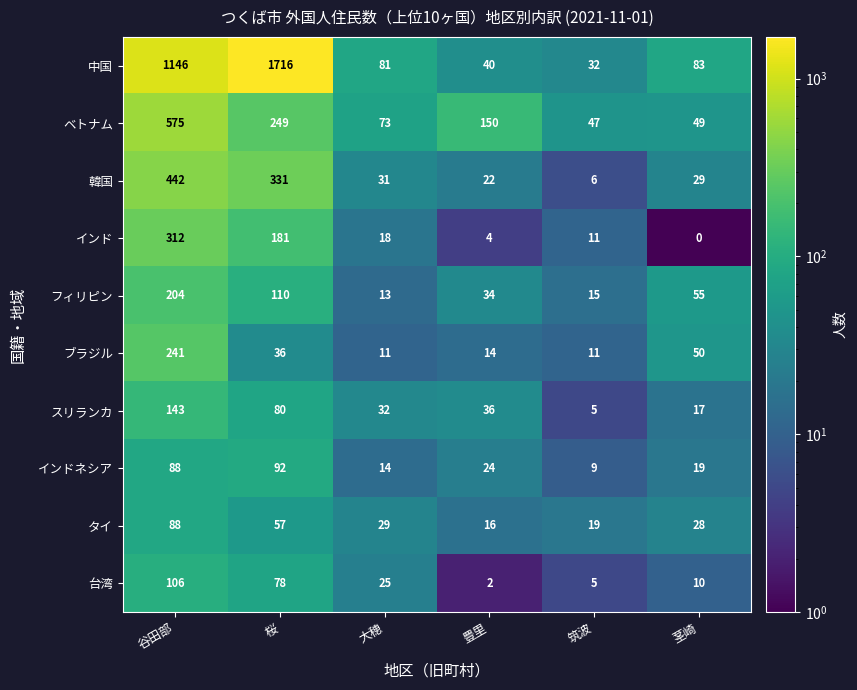

True or false: 台湾 has a value of 16 at 茎崎.

False